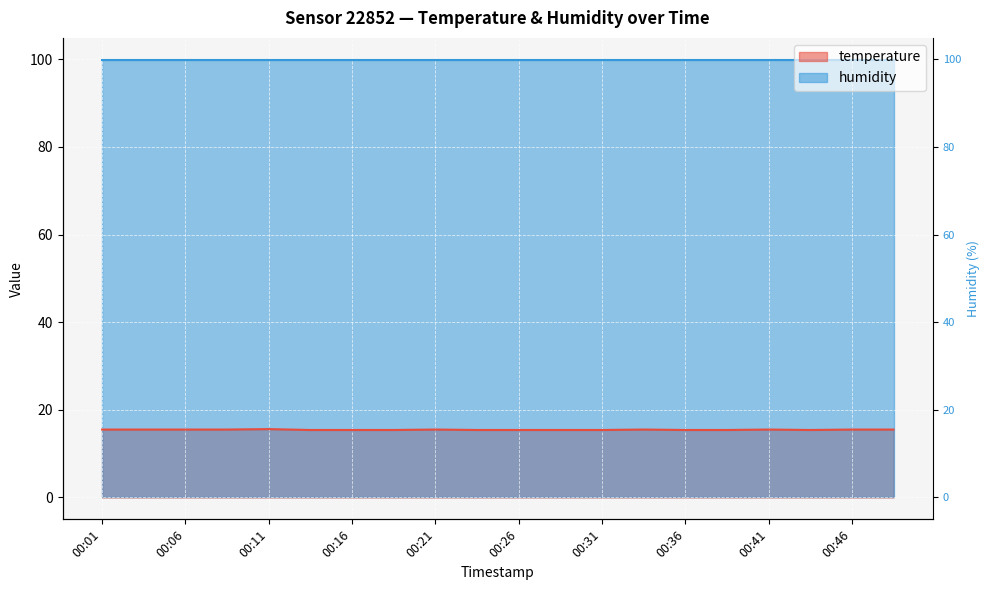

What is the maximum value shown in the chart?

15.6